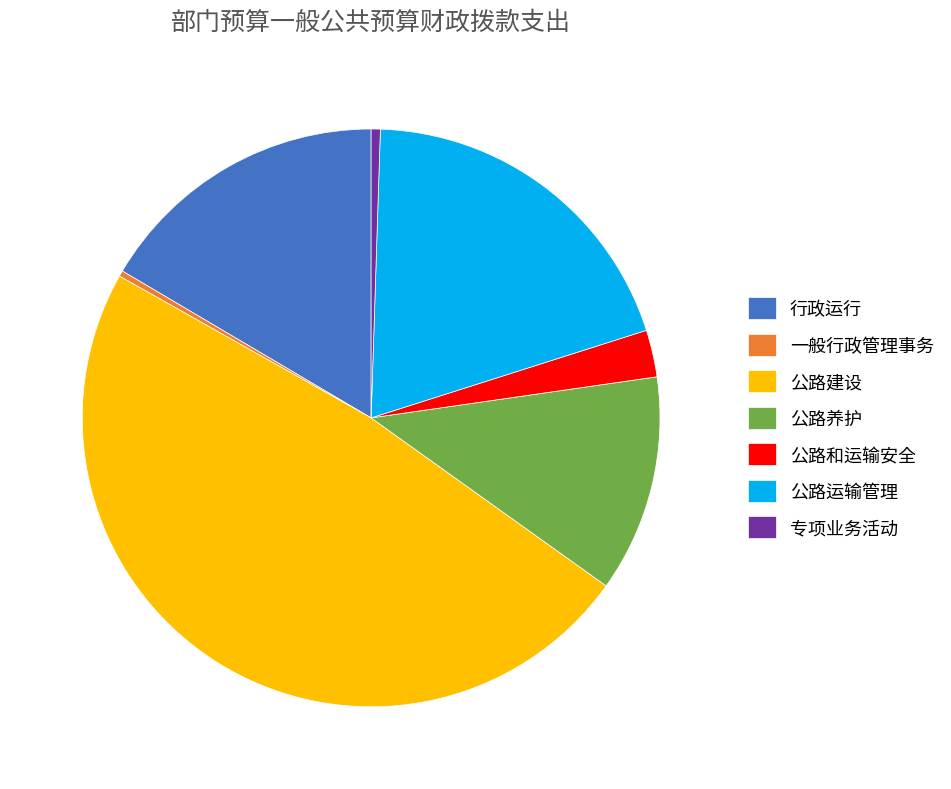

Does 公路建设 represent more than half of the total?

No